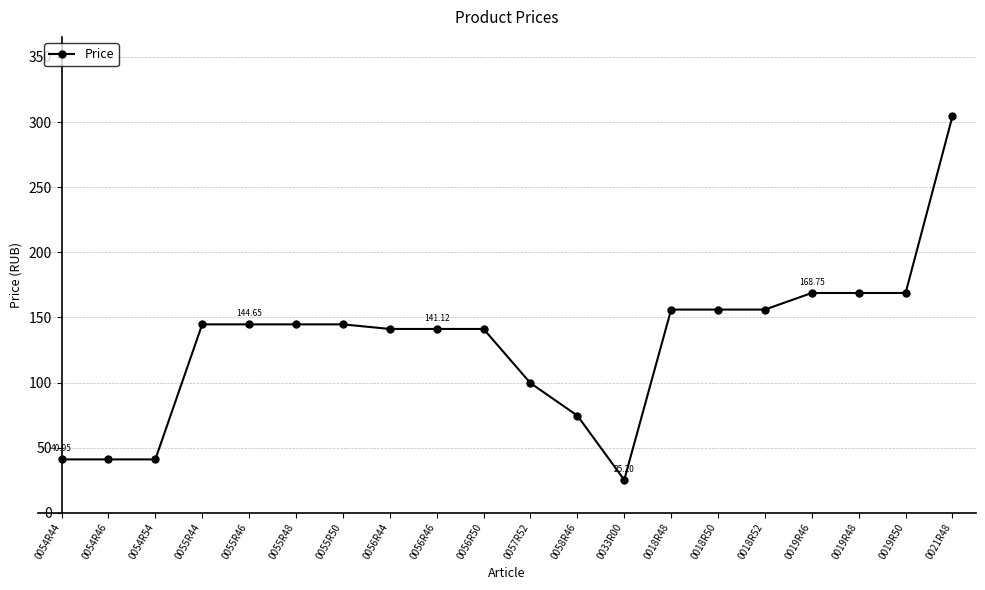

What is the greatest value displayed?

304.5